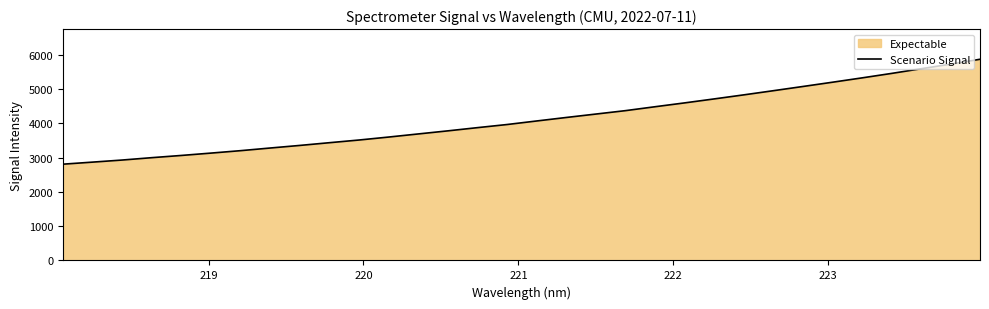

What is the maximum value shown in the chart?

5876.0